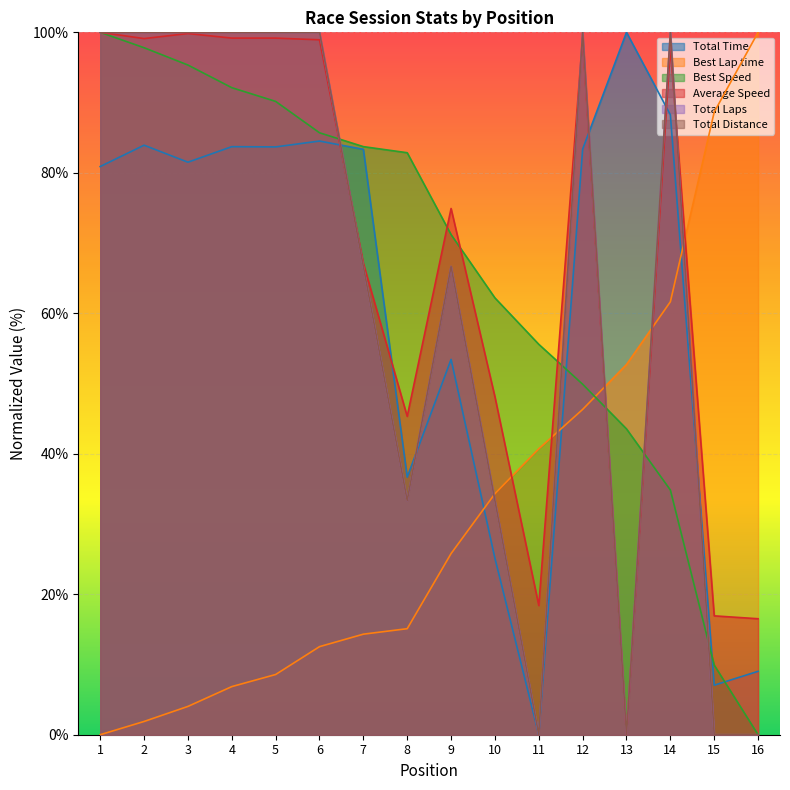

At which category does Total Time reach its first local valley?

3